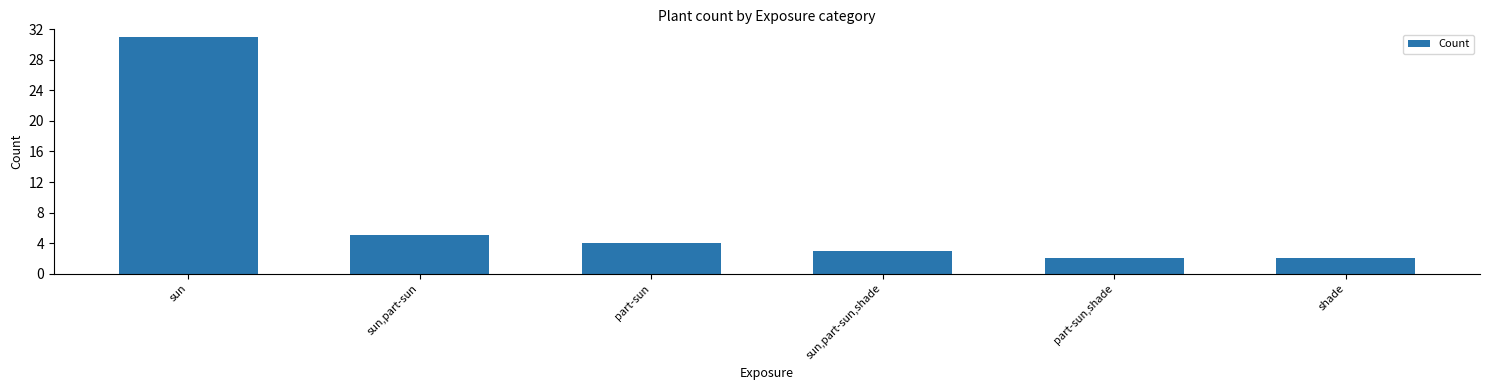

What is the maximum value shown in the chart?

31